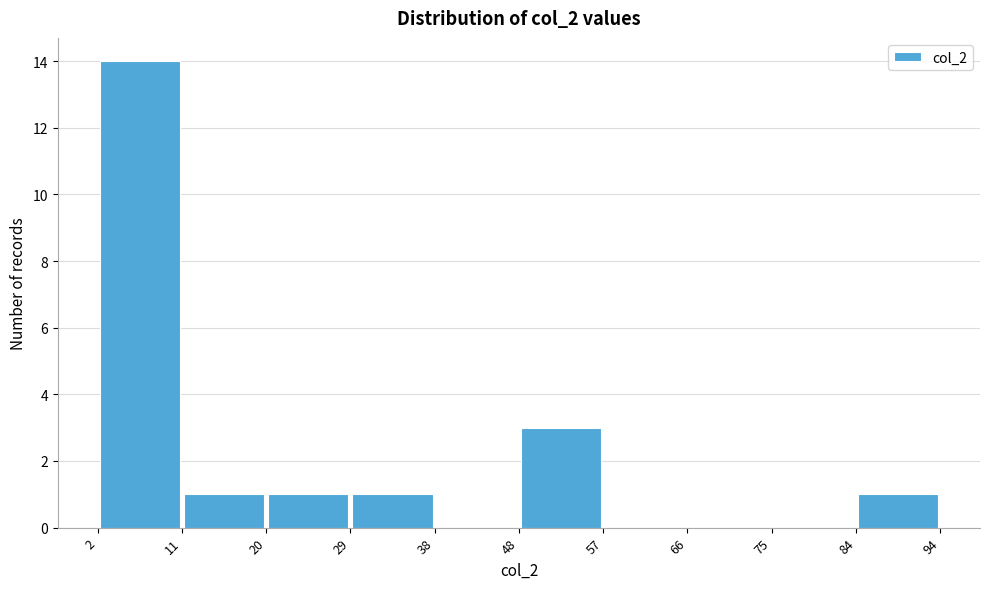

How tall is the bar that spans 20 to 29 on the x-axis? The values are not printed on the chart, so give them approximately, as read against the axis.

1